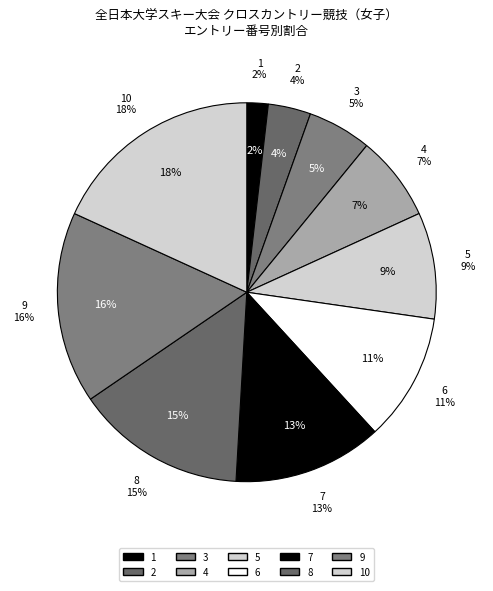

What percentage is the 8 slice, to the nearest percent?

15%